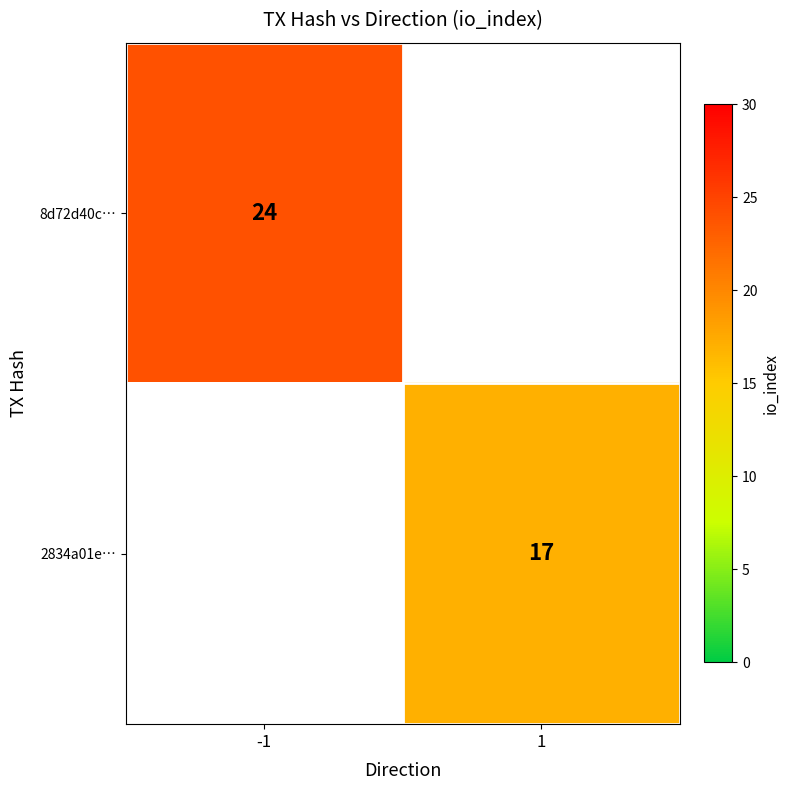

The 8d72d40c… series shows 24 at -1. True or false?

True